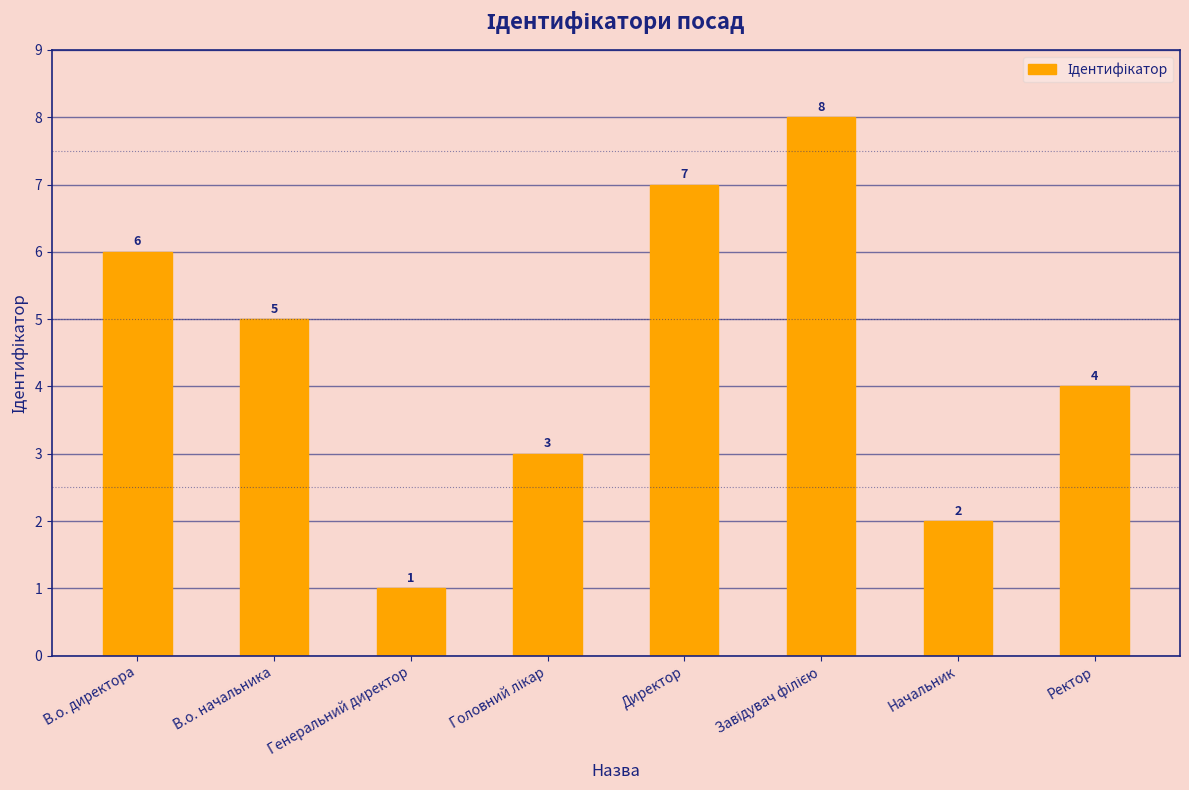

What is the label of the 7th bar from the left?

Начальник